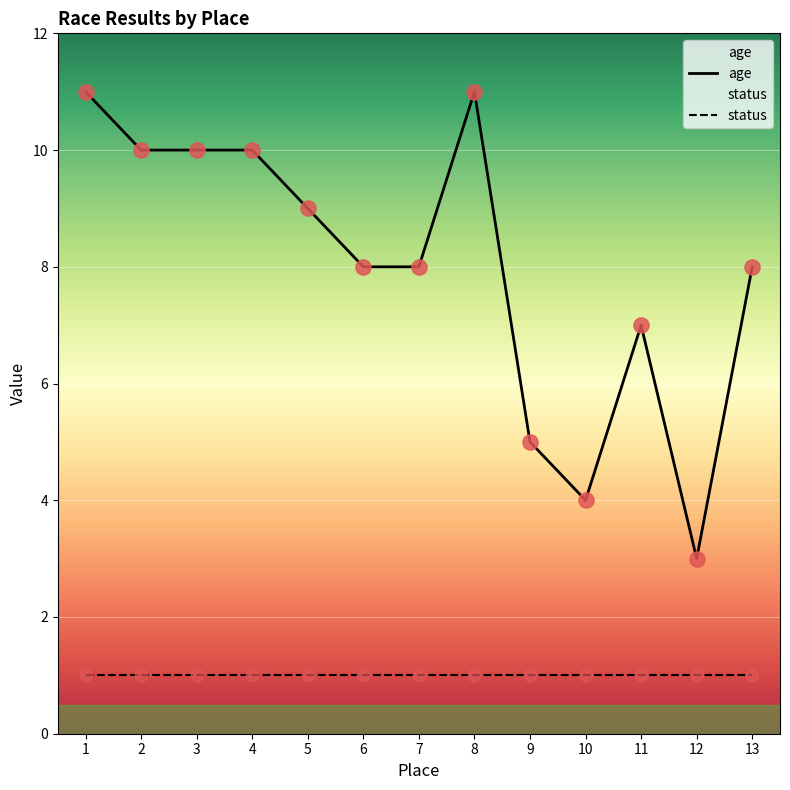

Between 7 and 4, which is larger?

4